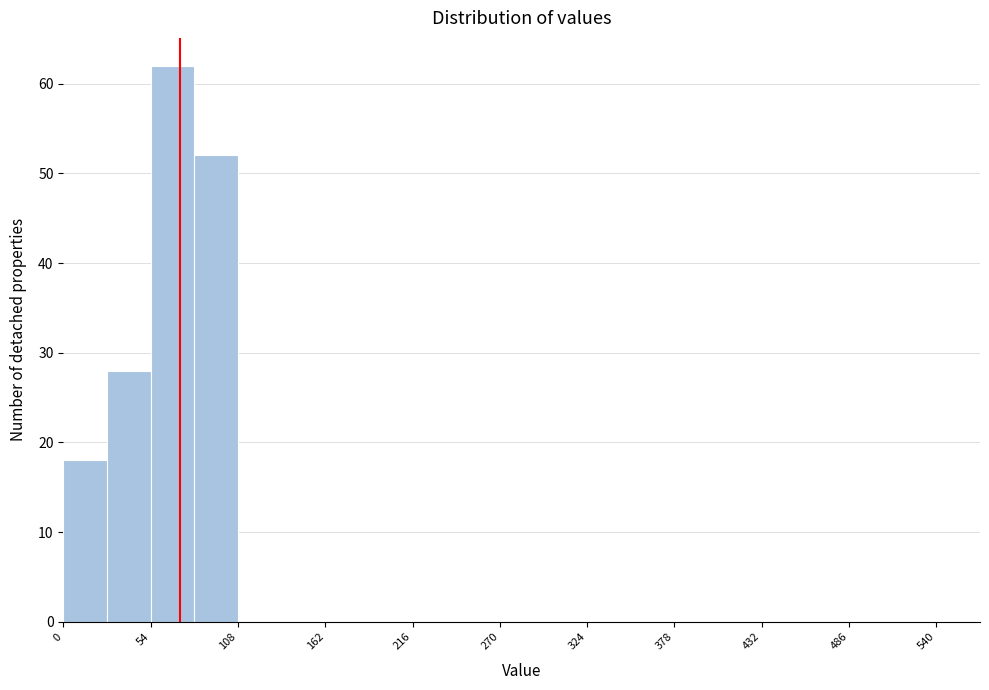

Around what value on the x-axis is the tallest bar? Give the approximate position of its centre, as read against the axis.

70